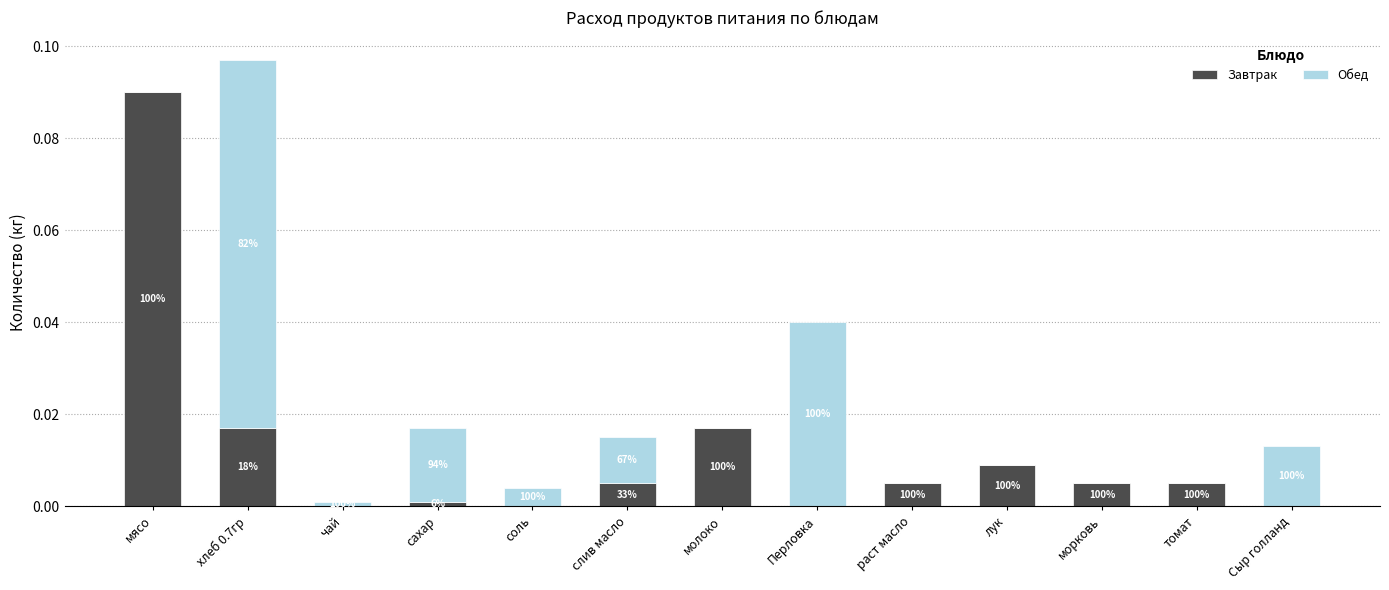

List the series in order of their peak value, lowest first.

Обед, Завтрак